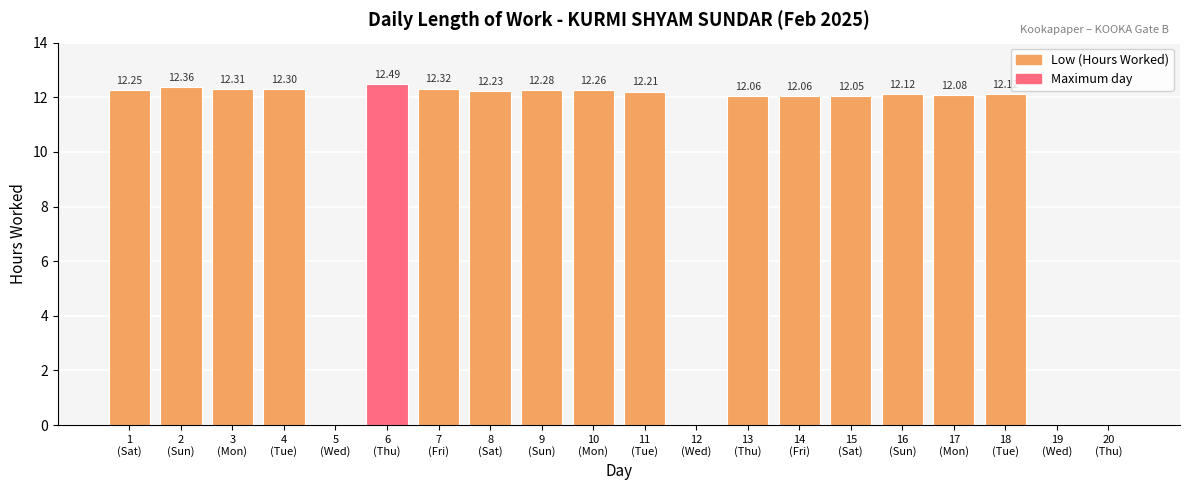

What is the sum of all values?

195.5